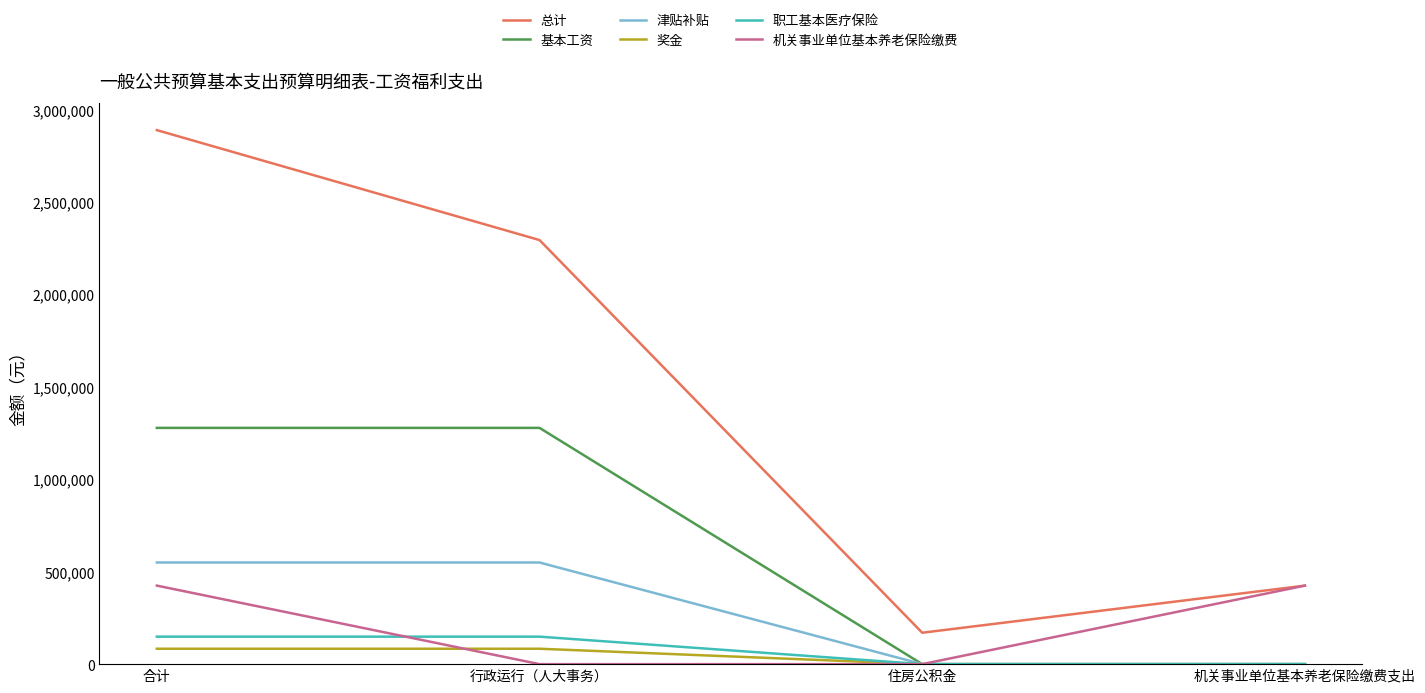

Between 合计 and 住房公积金, which series saw the biggest shift?

总计